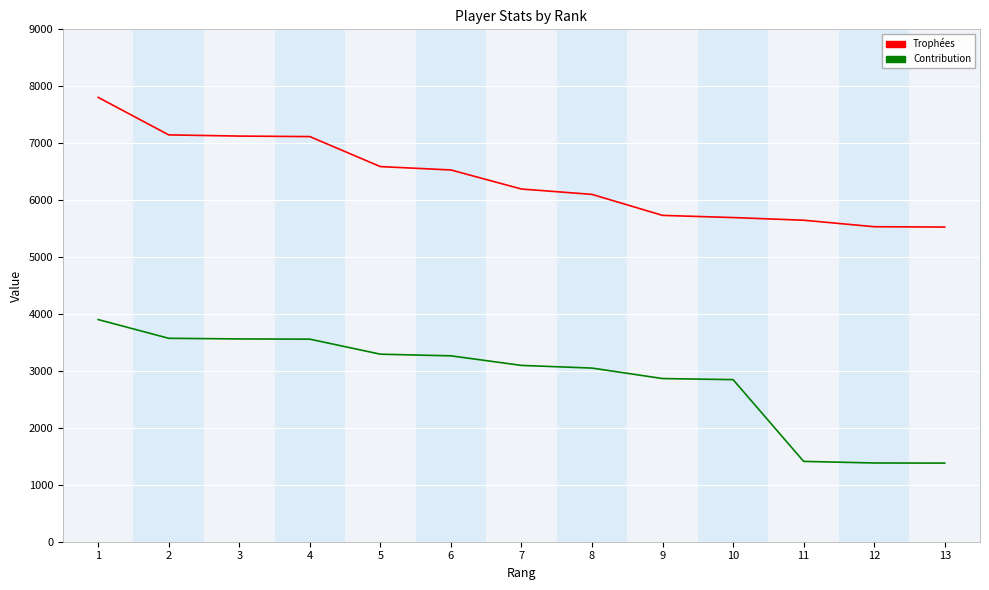

How many distinct data groups are displayed?

2